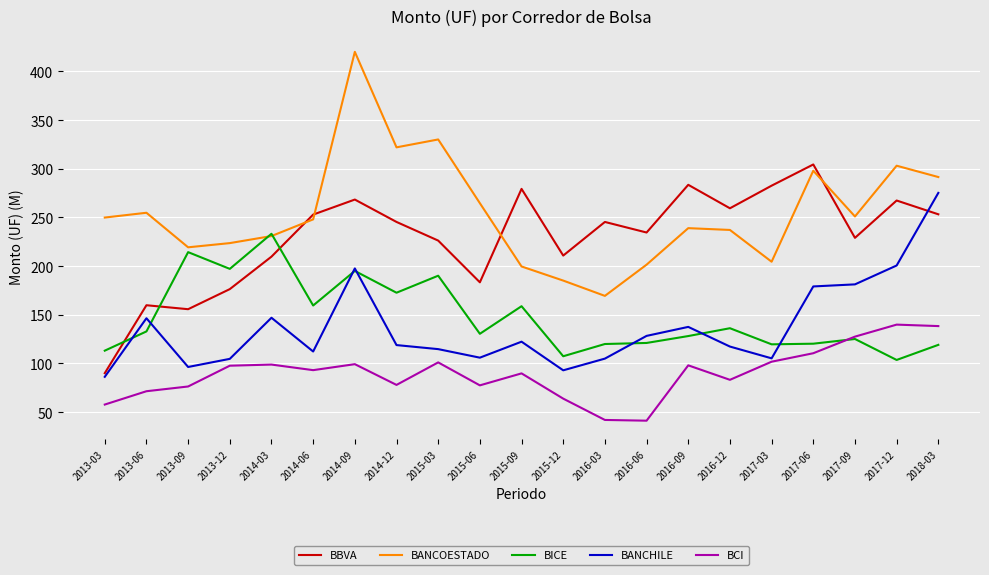

True or false: BICE has a value of 51.3 at 2013-09.

False